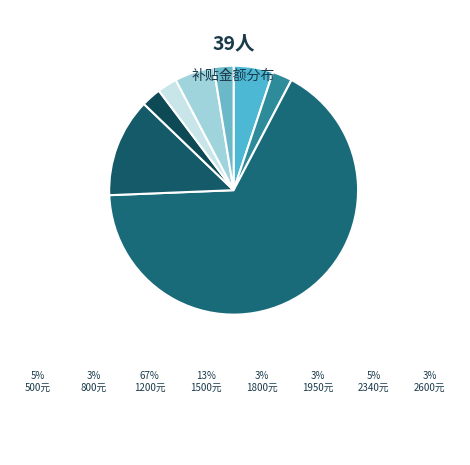

Which category has the smallest portion of the pie?

800